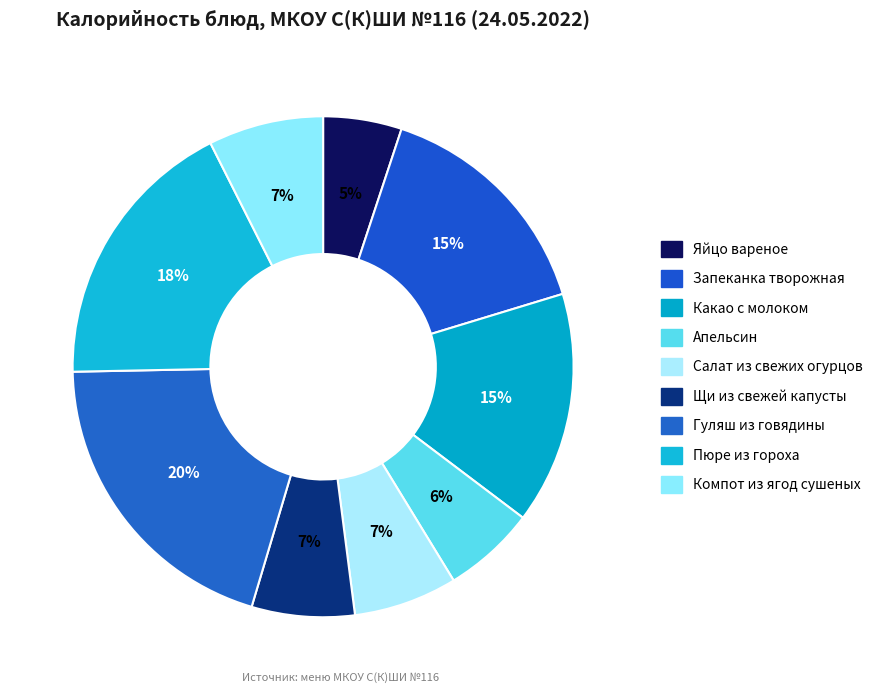

The Яйцо вареное slice represents 1% of the pie. True or false?

False